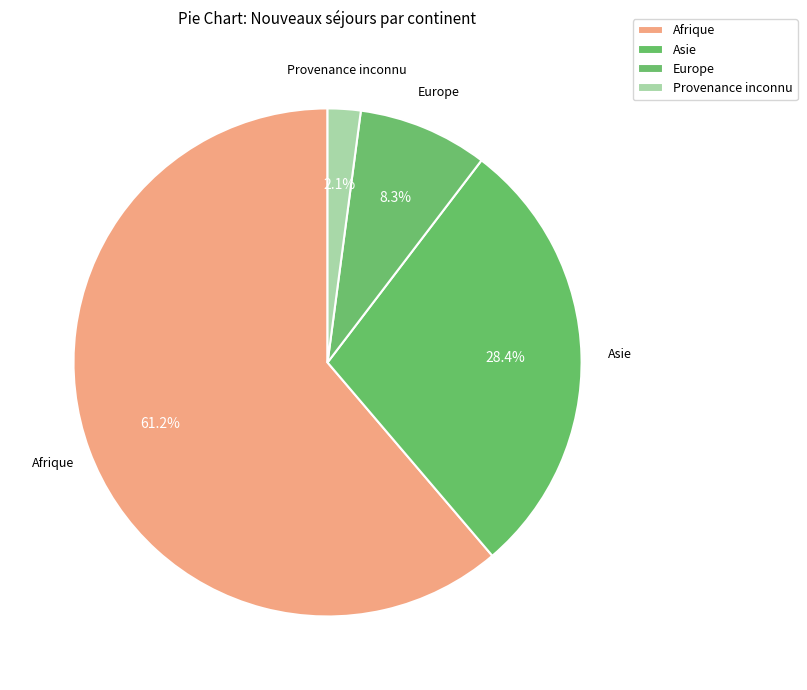

Between Provenance inconnu and Afrique, which is larger?

Afrique